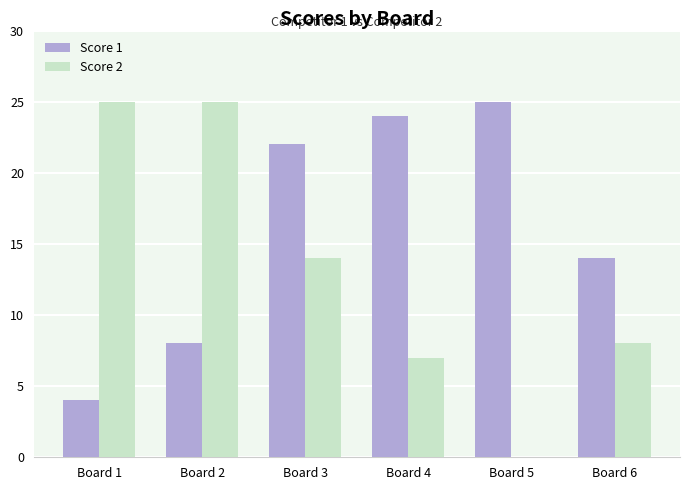

How many groups of bars are there?

6